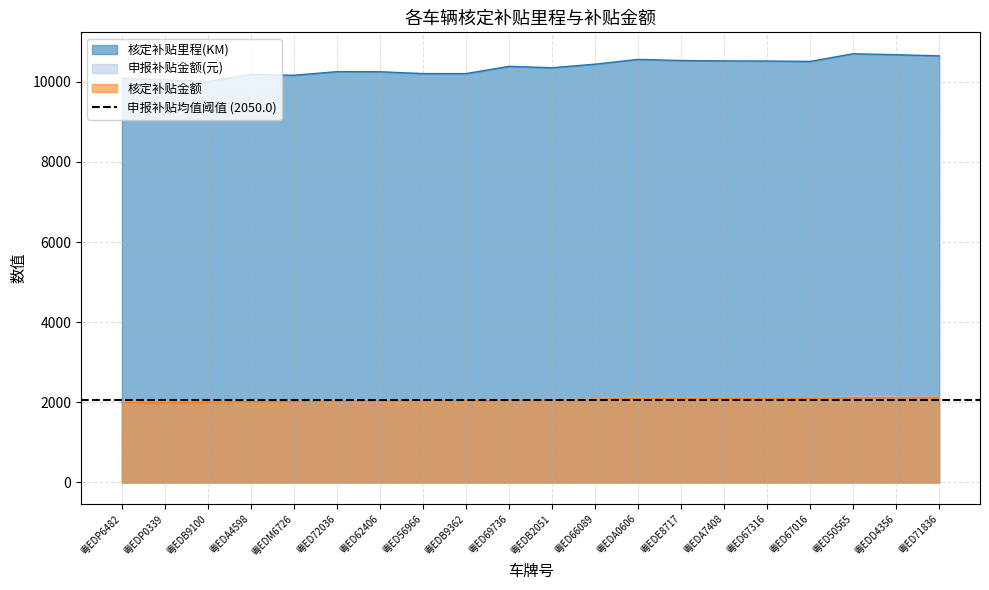

Between 粤ED66089 and 粤EDB9362, which is larger?

粤ED66089